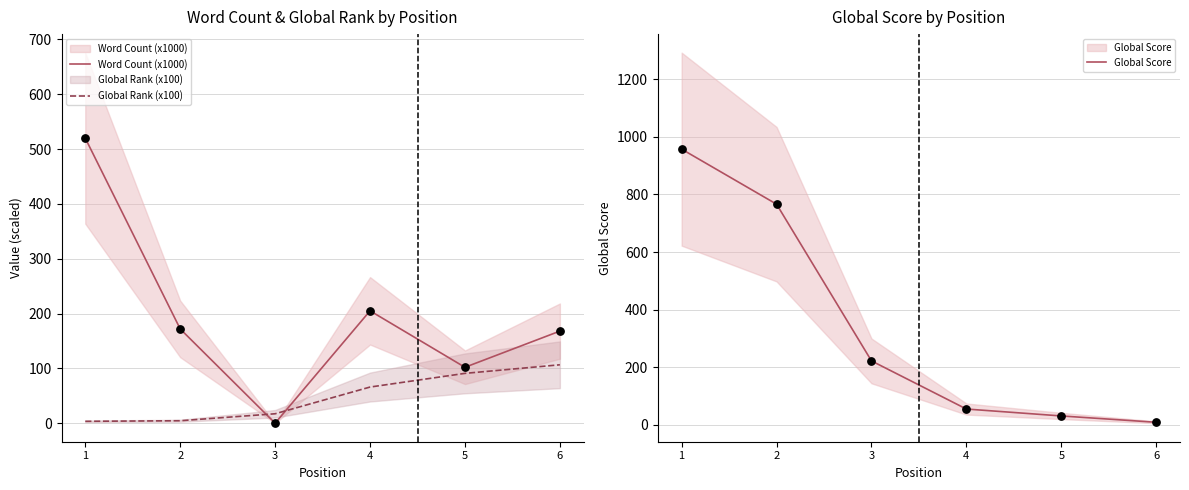

At which category is the sum across all series the highest?

1